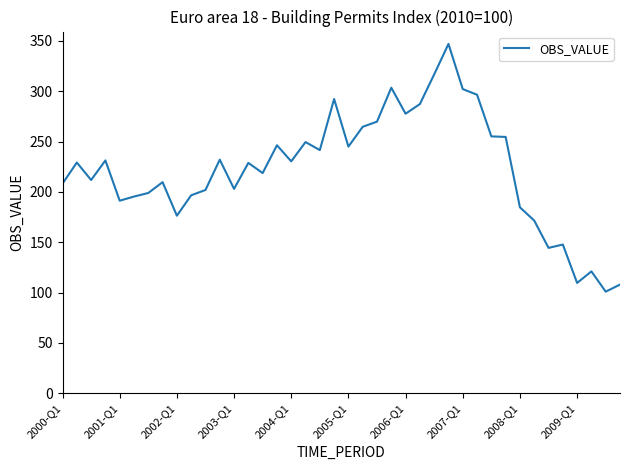

What is the smallest value displayed?

100.9